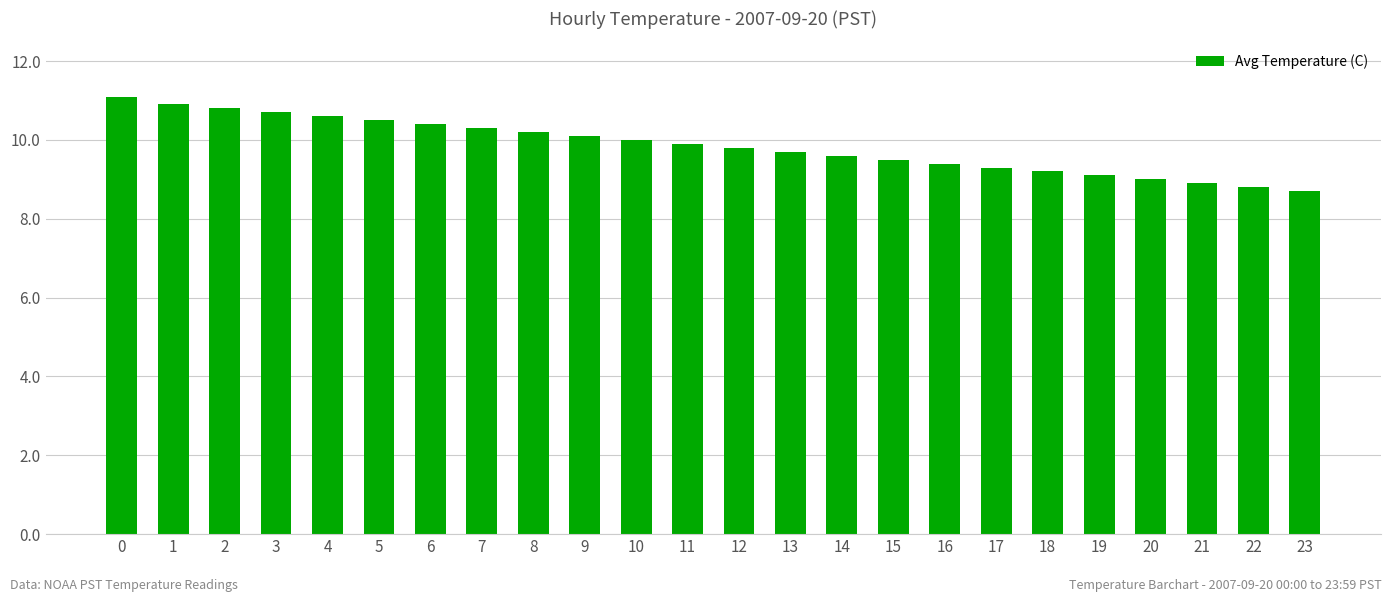

How many bars are there in total?

24